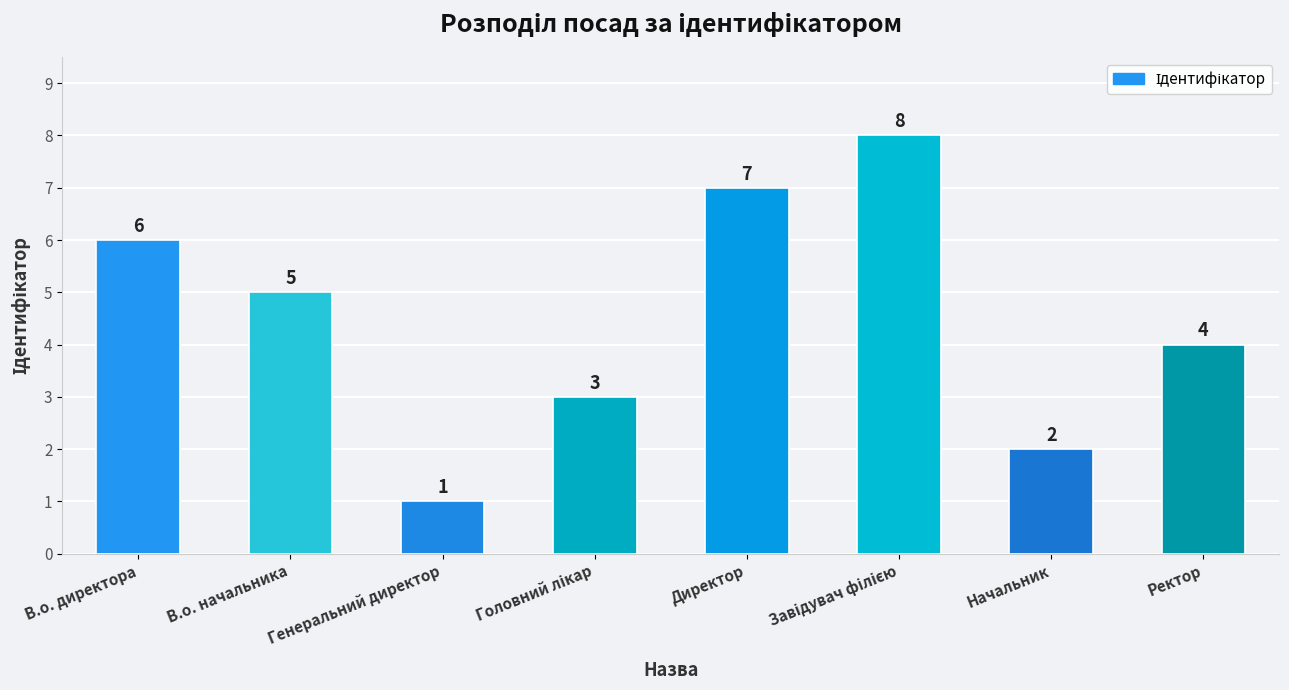

Does the chart contain stacked bars?

No